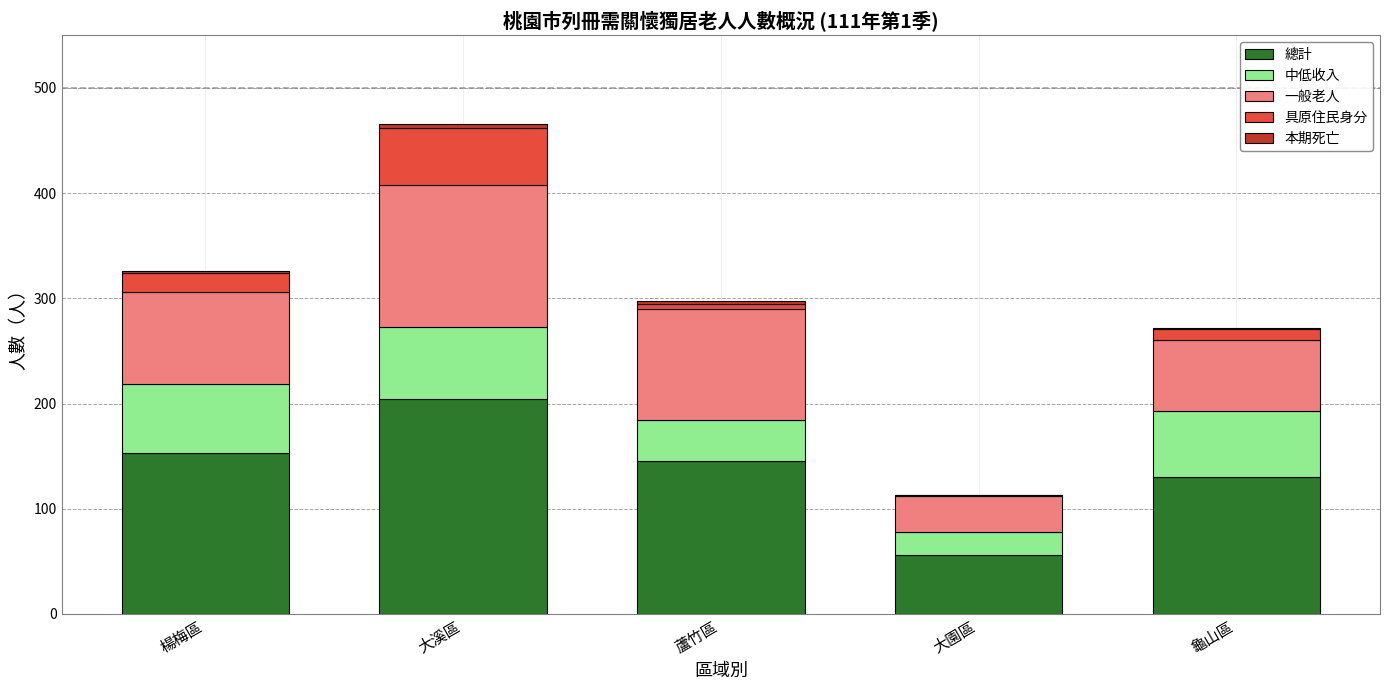

At which category is the sum across all series the highest?

大溪區